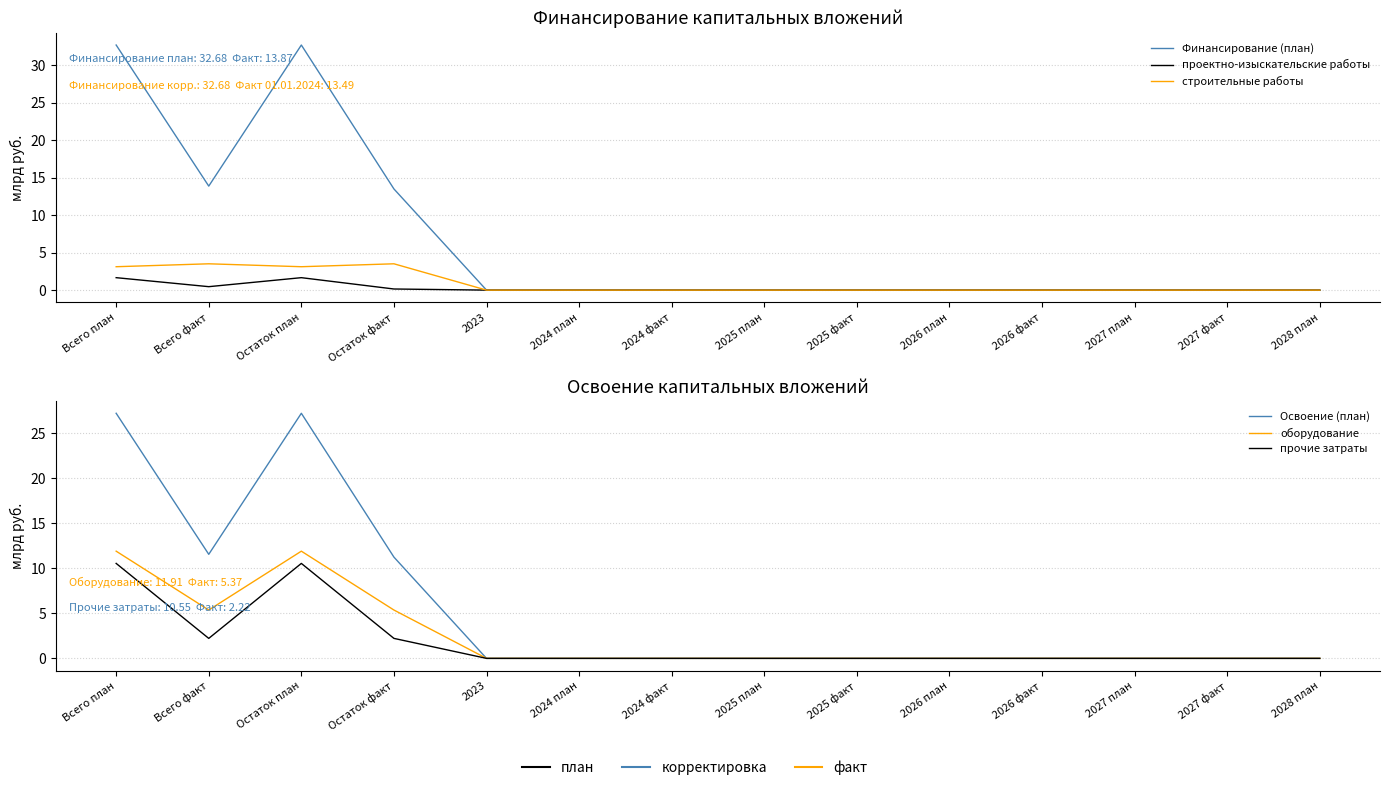

How many interior local valleys does the проектно-изыскательские работы series have?

1